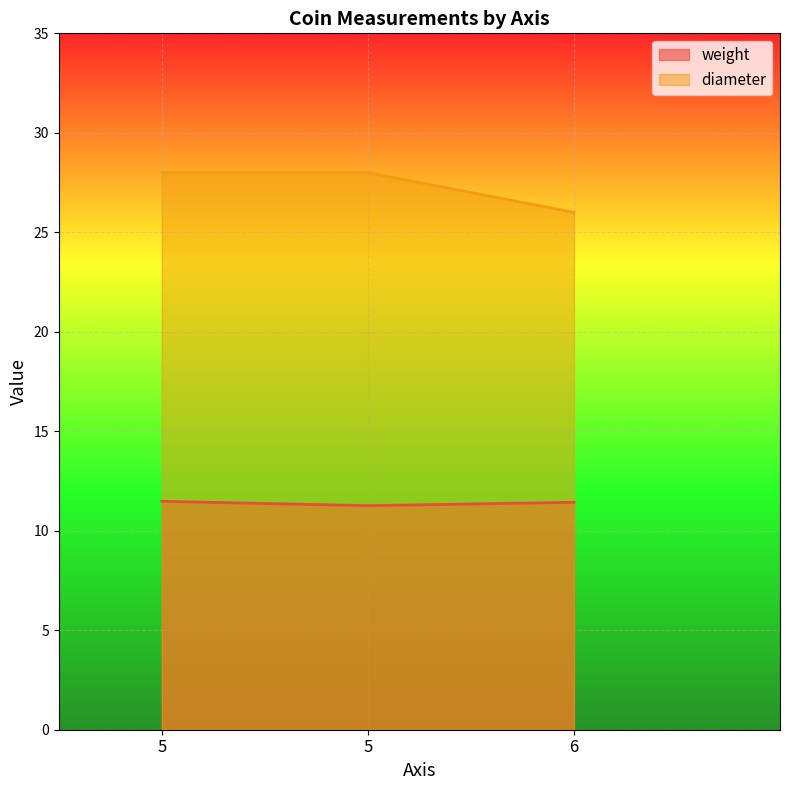

What are all the series names shown in the legend?

weight, diameter